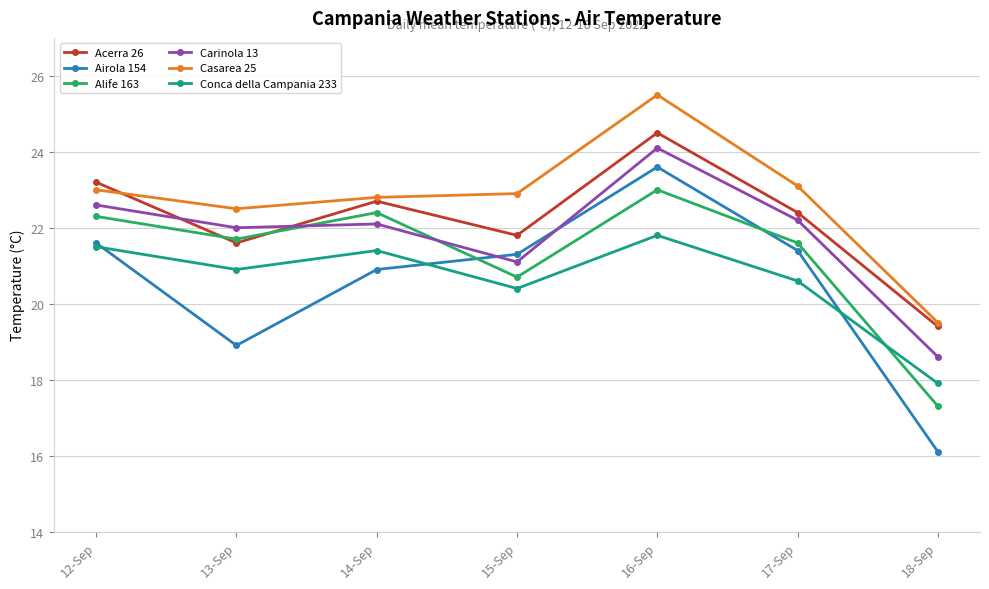

How many interior local peaks does the Airola 154 series have?

1